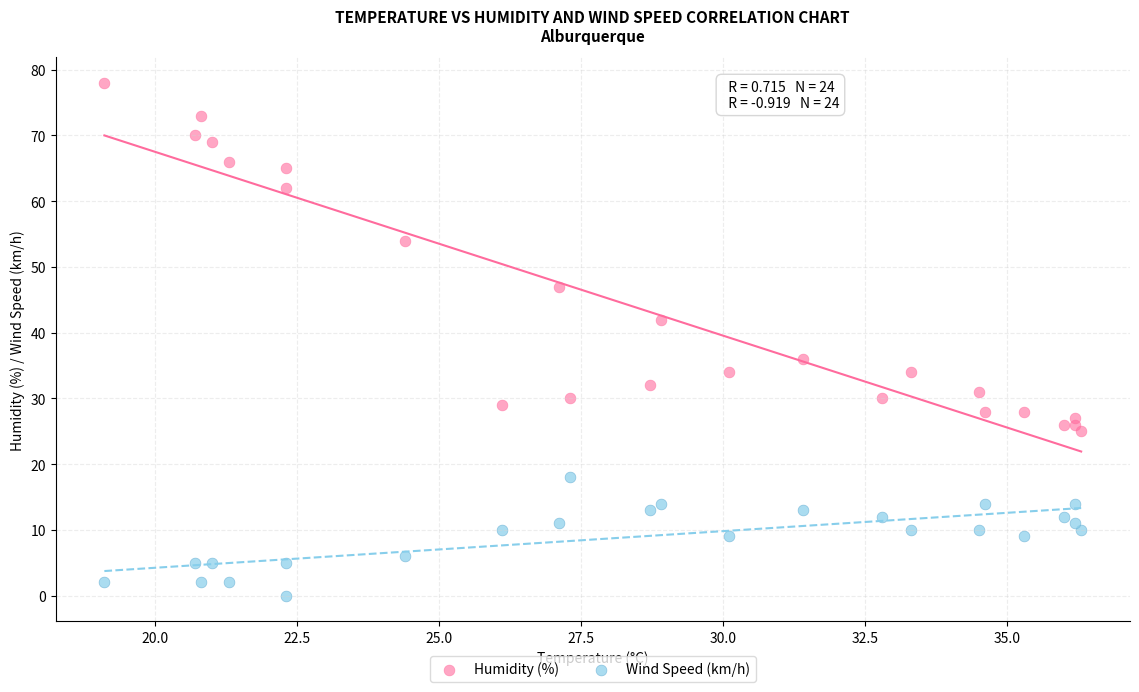

Which series has the widest spread of Y values?

Humidity (%)